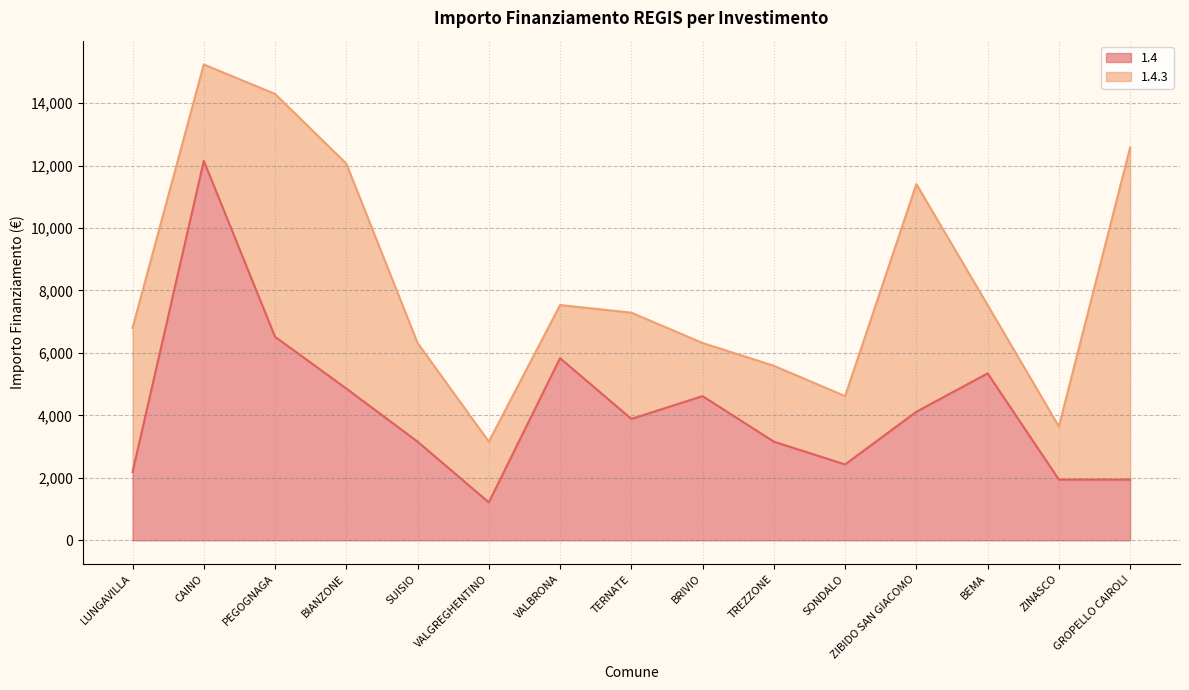

The chart shows a value of 2575 at PEGOGNAGA. True or false?

False